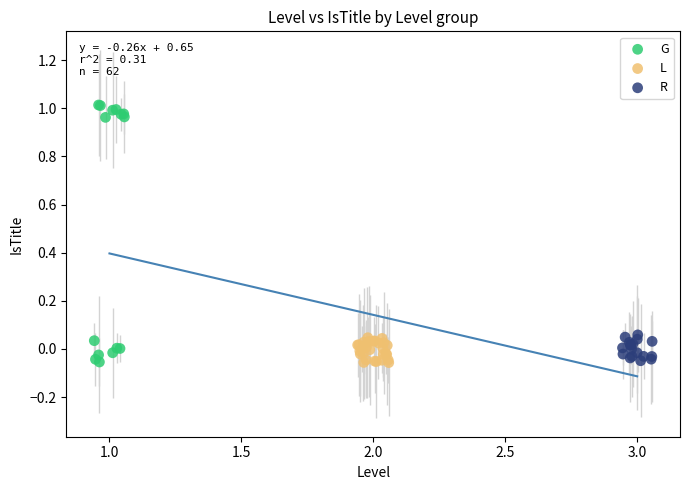

Which series reaches the maximum Y coordinate?

G